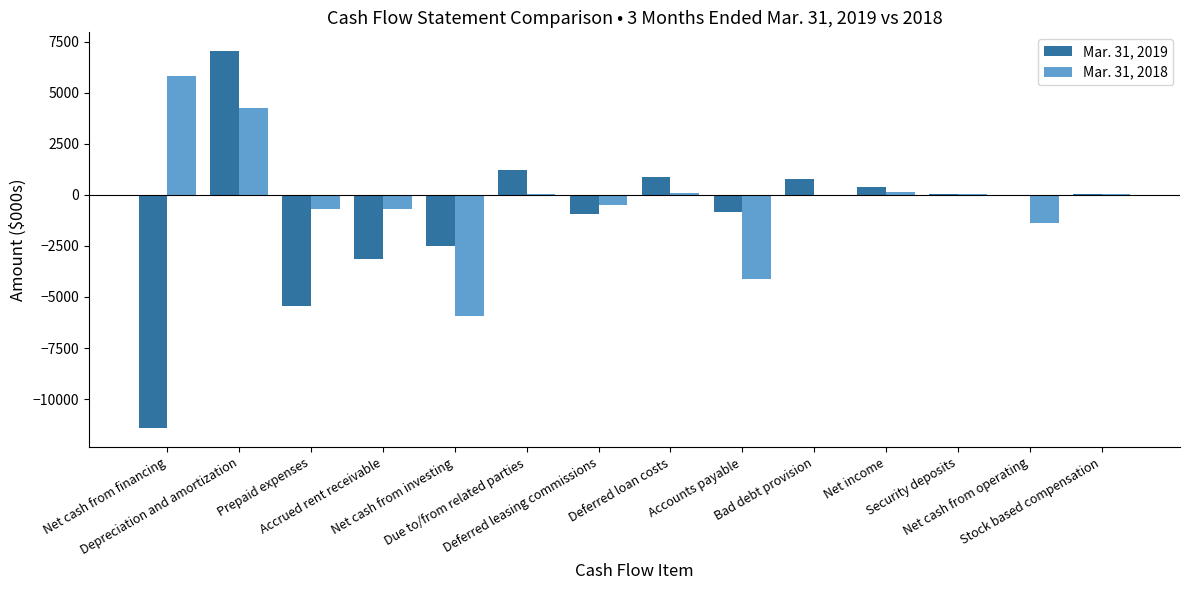

How many distinct data groups are displayed?

2